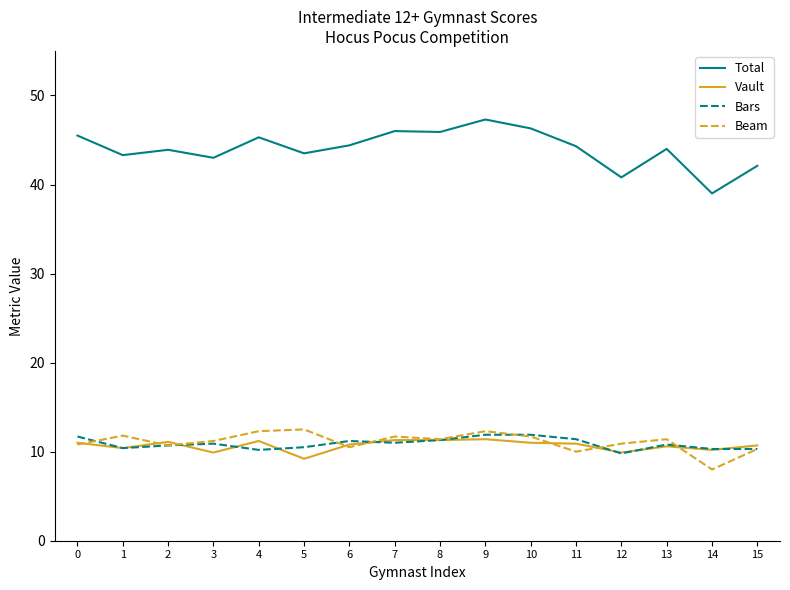

What is the average value of the Total series?

44.0